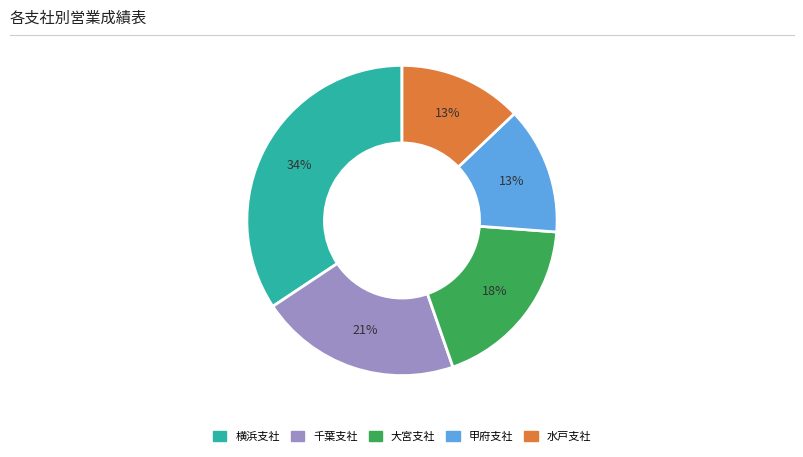

Combined, do 横浜支社 and 千葉支社 account for over 50%?

Yes